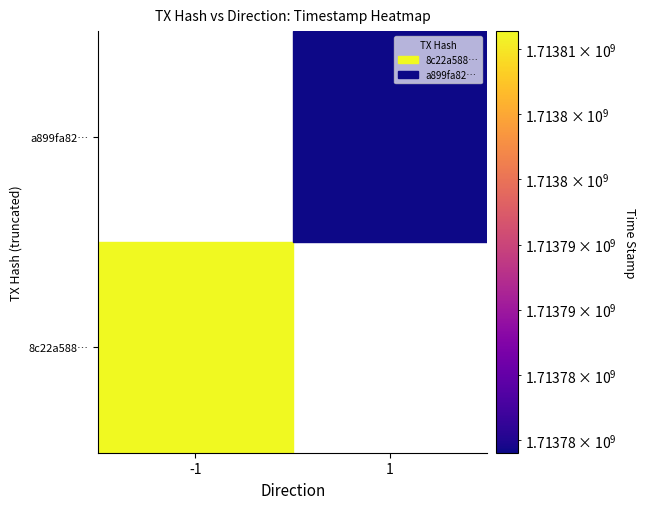

Reading right to left, transcribe all the data shown in this chart.

8c22a58885bfa0e28cc65bd2ee0588c286b1544: 1713811372	-1
a899fa82bba95dc2521f5aecfebc3ee9d1ac2fe: 1713779026	1